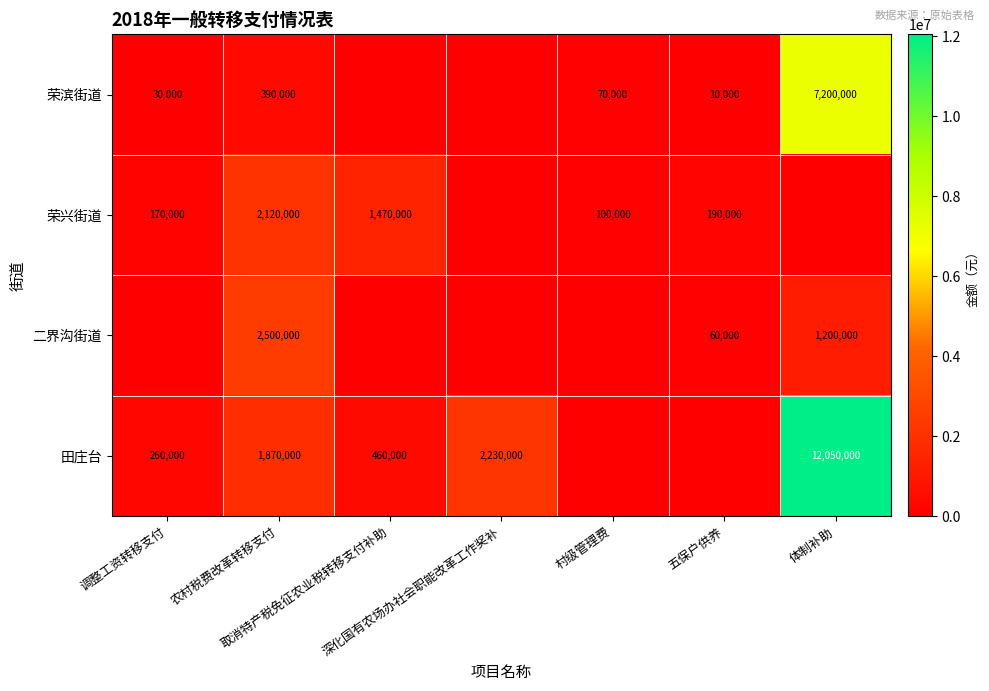

The 荣滨街道 series shows 390000 at 农村税费改革转移支付. True or false?

True